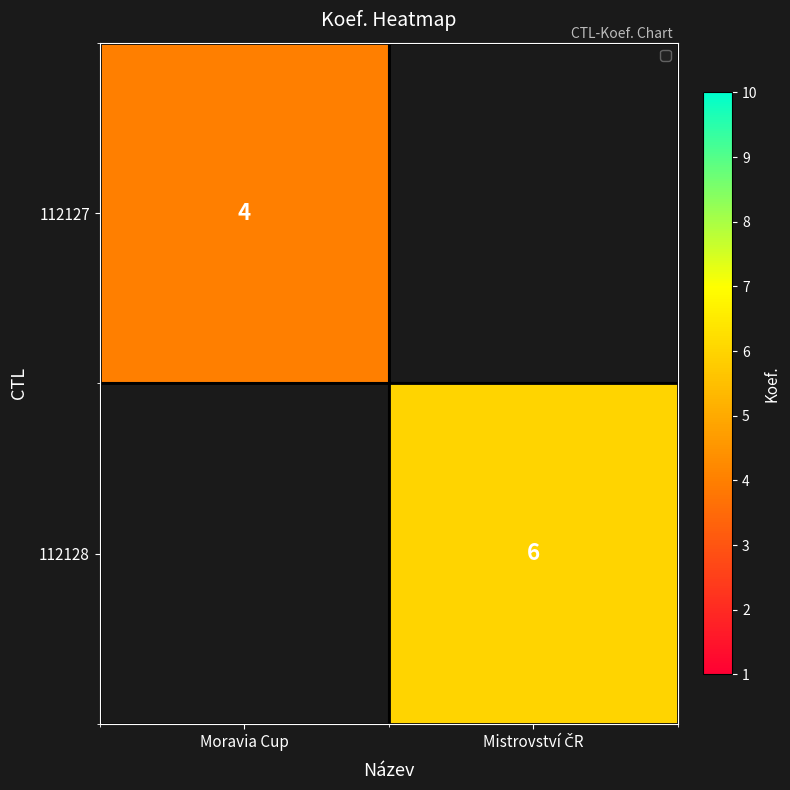

Is the value of 112127 at Moravia Cup greater than the value of 112128 at Moravia Cup?

No